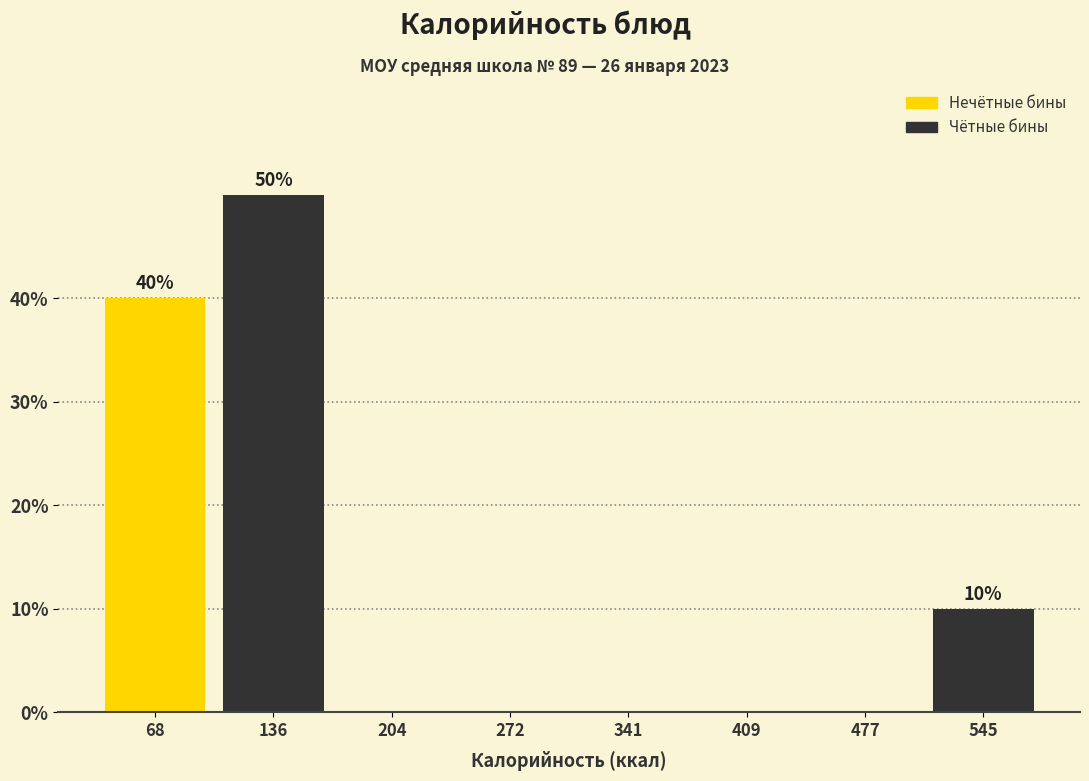

Which range on the x-axis has the tallest bar?

100 to 170